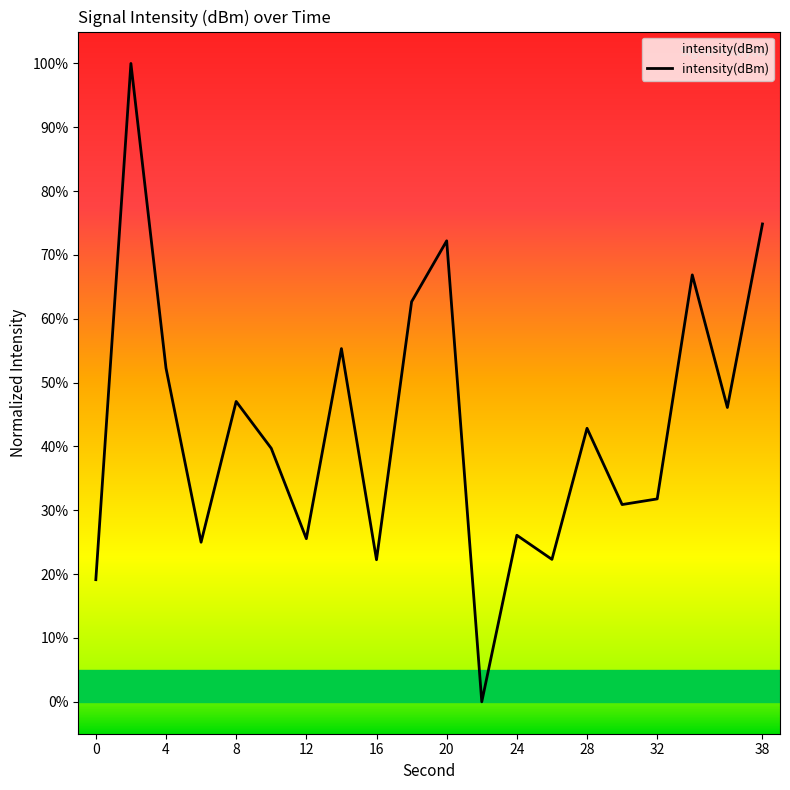

What is the greatest value displayed?

100.0